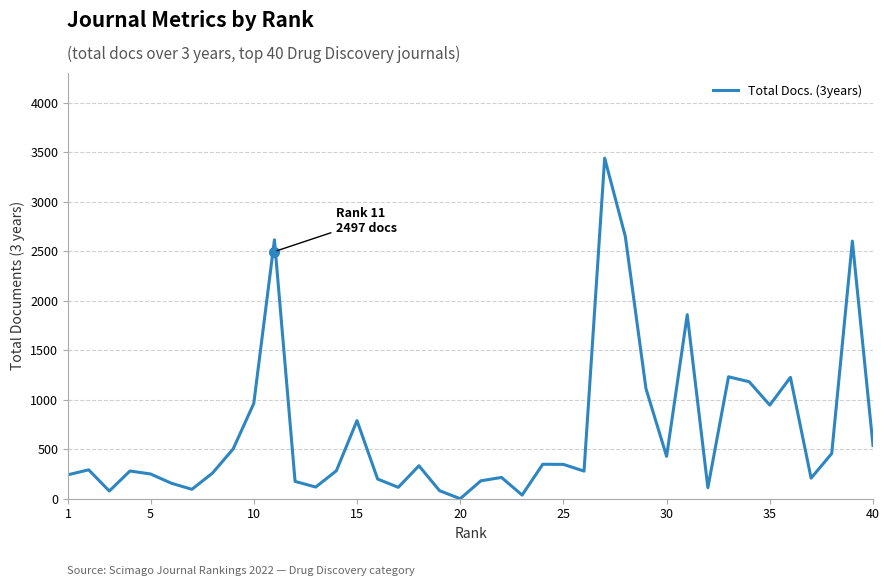

What is the greatest value displayed?

3441